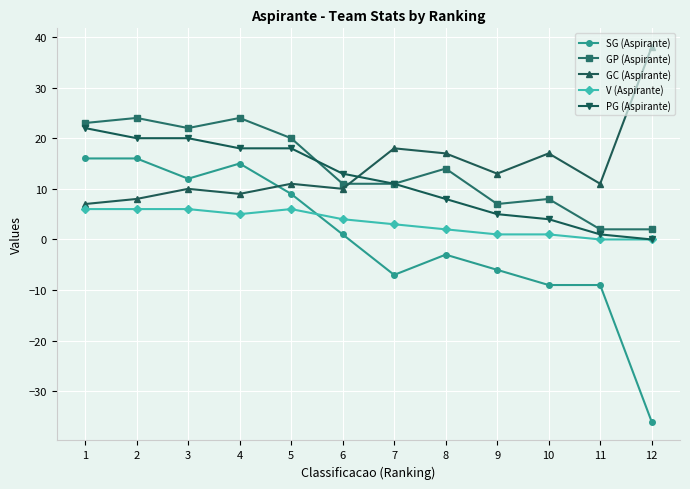

True or false: GP (Aspirante) has a value of 32 at 2.

False